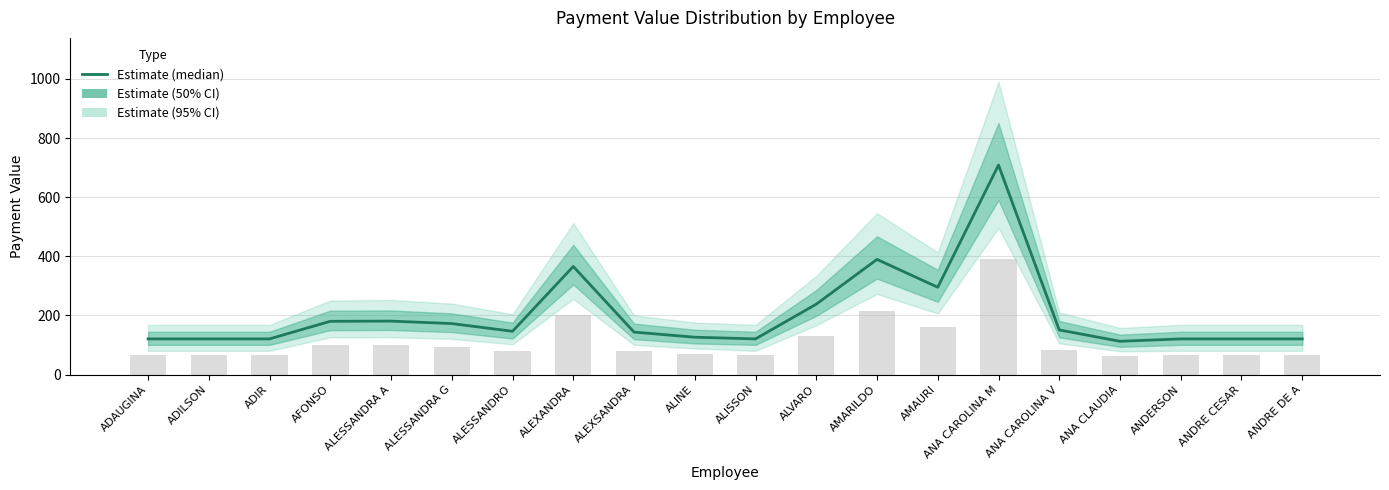

What is the difference between the values at ALESSANDRA A and ALESSANDRA G?

8.4